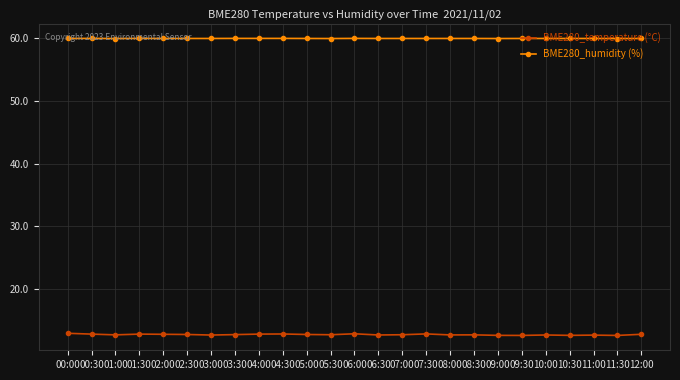

Which series has the largest total across all categories?

BME280_humidity (%)